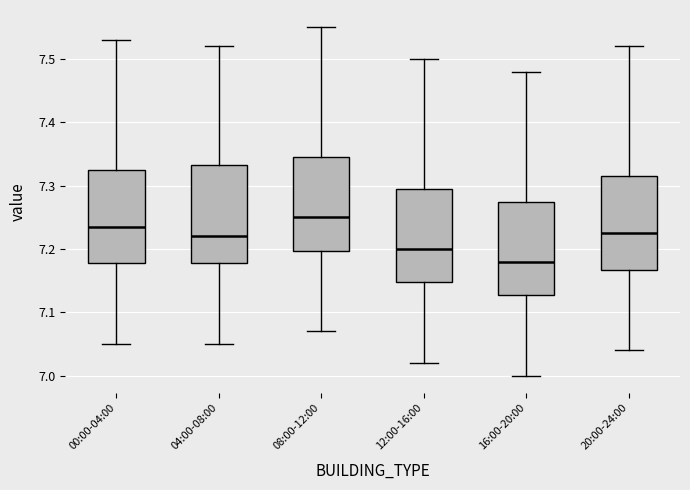

Which box has the lowest median line?

16:00-20:00